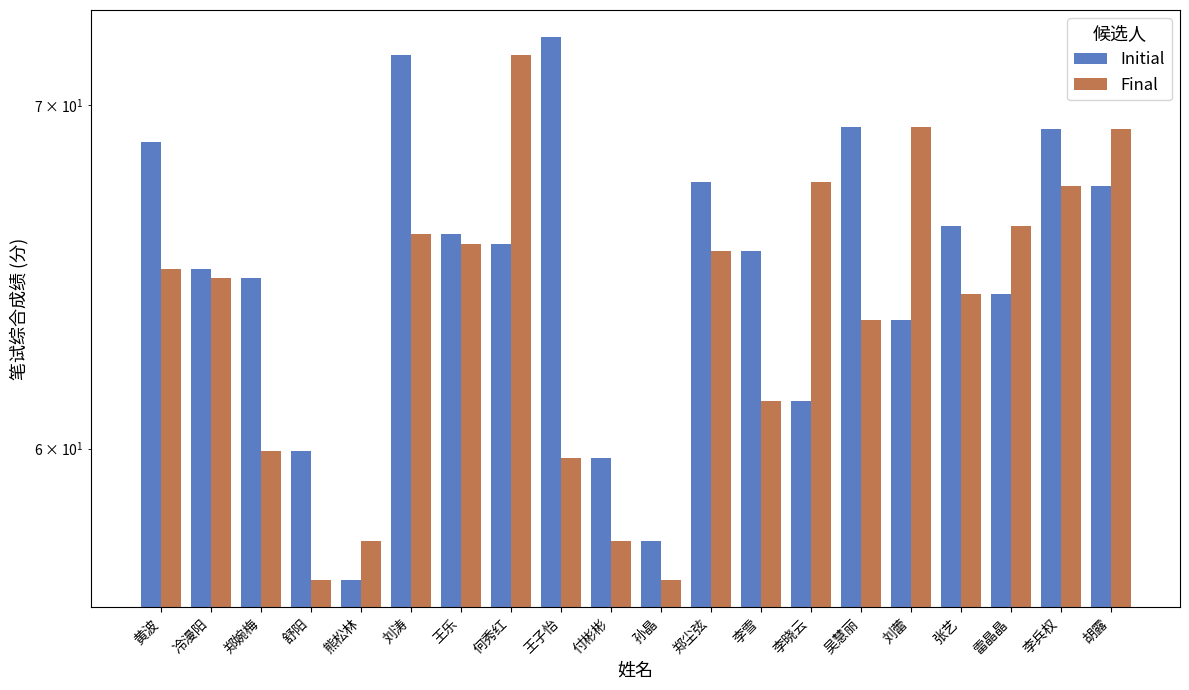

Reading left to right, list all the values displayed in this chart.

Initial: 黄波=68.9	冷漫阳=65.0	郑婉梅=64.8	舒阳=59.9	熊松林=56.6	刘涛=71.6	王乐=66.1	何秀红=65.8	王子怡=72.2	付彬彬=59.7	孙晶=57.6	郑尘弦=67.6	李雪=65.6	李晓云=61.3	吴慧丽=69.3	刘蕾=63.6	张艺=66.3	雷晶晶=64.3	李兵权=69.2	胡露=67.5
Final: 黄波=65.0	冷漫阳=64.8	郑婉梅=59.9	舒阳=56.6	熊松林=57.6	刘涛=66.1	王乐=65.8	何秀红=71.6	王子怡=59.7	付彬彬=57.6	孙晶=56.6	郑尘弦=65.6	李雪=61.3	李晓云=67.6	吴慧丽=63.6	刘蕾=69.3	张艺=64.3	雷晶晶=66.3	李兵权=67.5	胡露=69.2